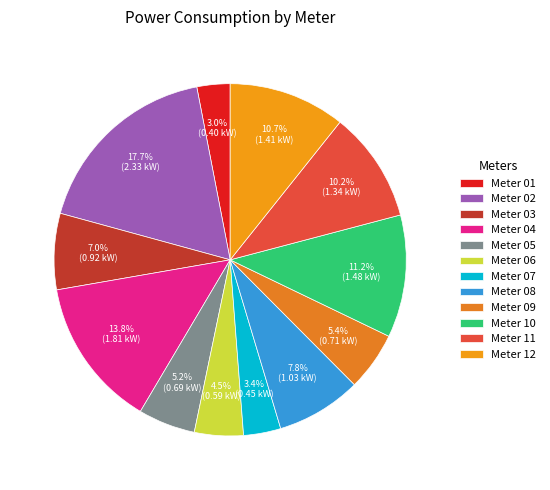

How many segments does this pie chart have?

12